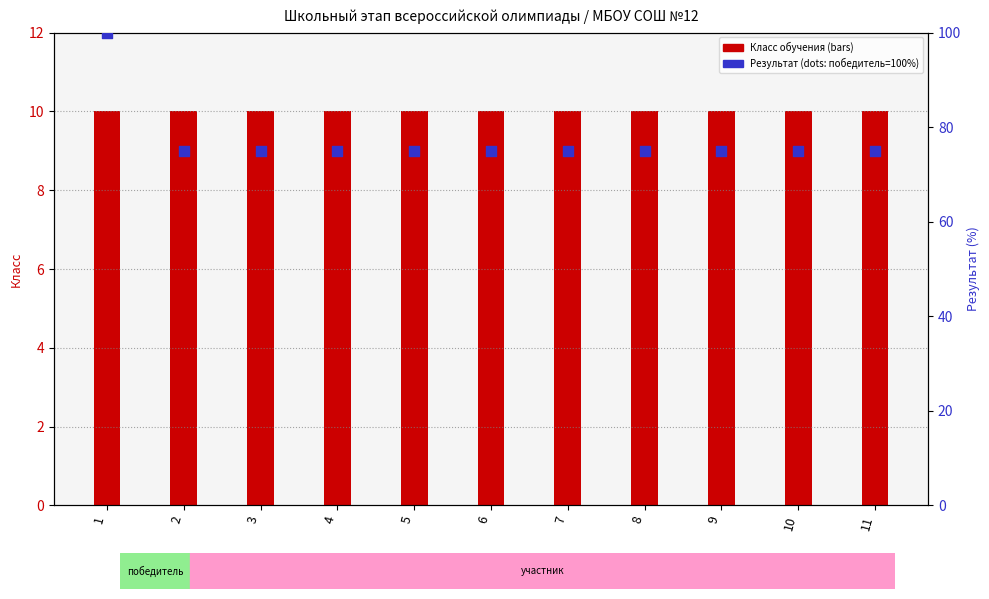

What is the total value across all series at 3?

85